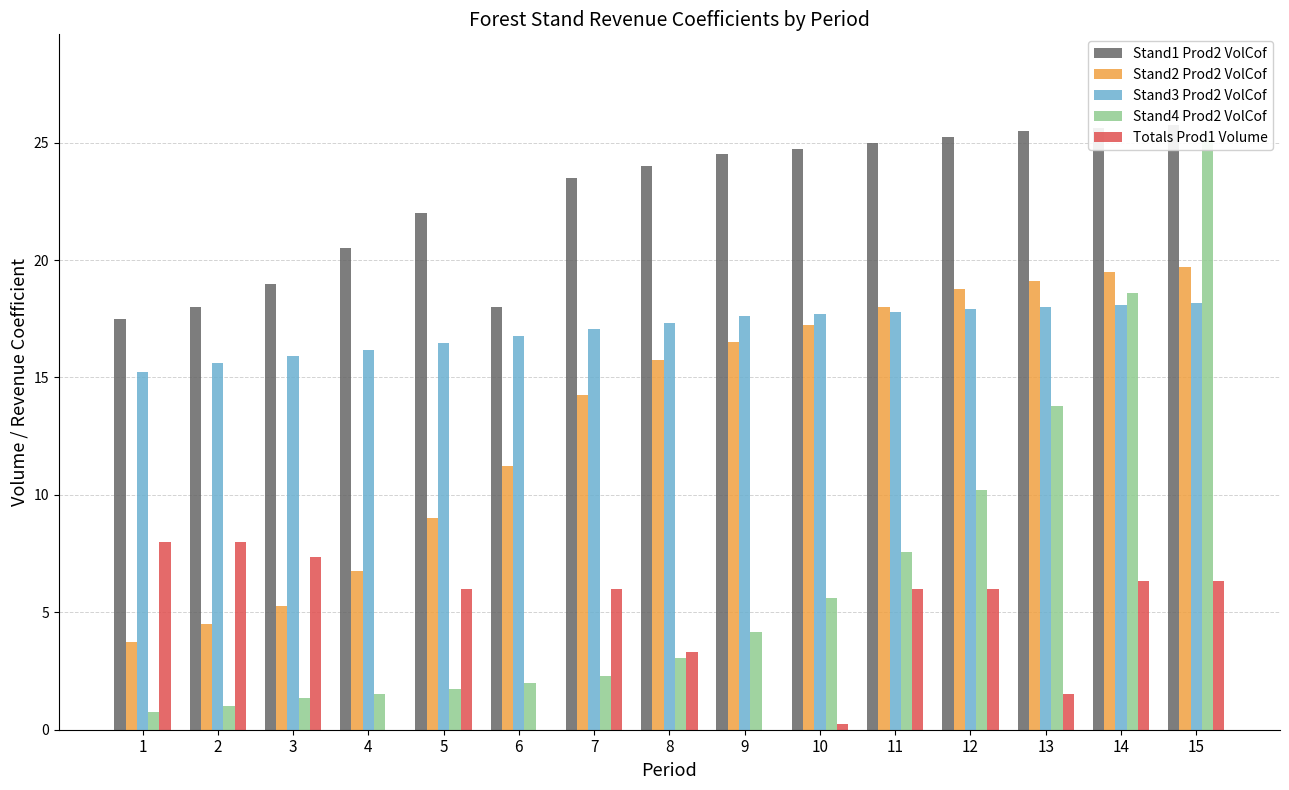

Which category has the lowest value in the Stand1 Prod2 VolCof series?

1